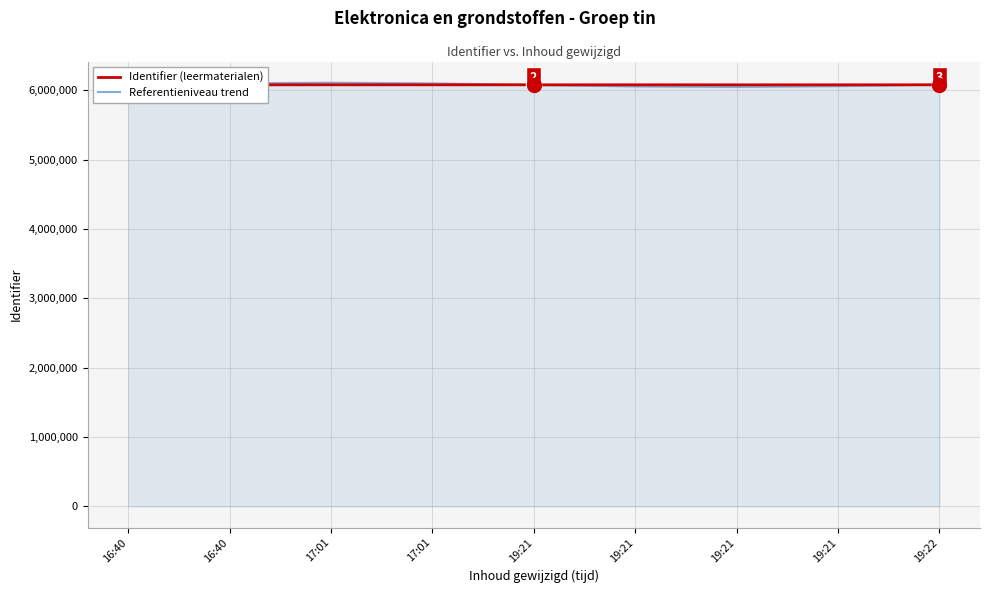

What is the value of the Identifier (leermaterialen) point at the 9th from the left?

6080476.0